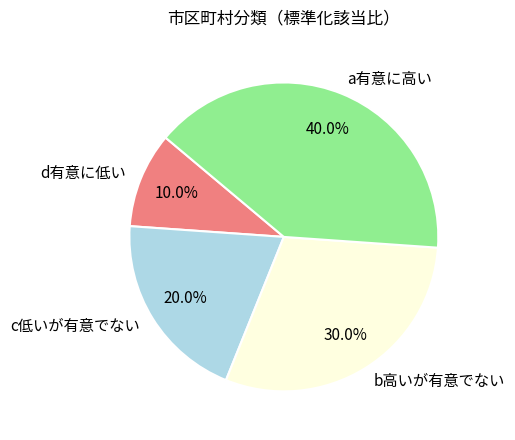

Is c低いが有意でない the majority of the pie?

No